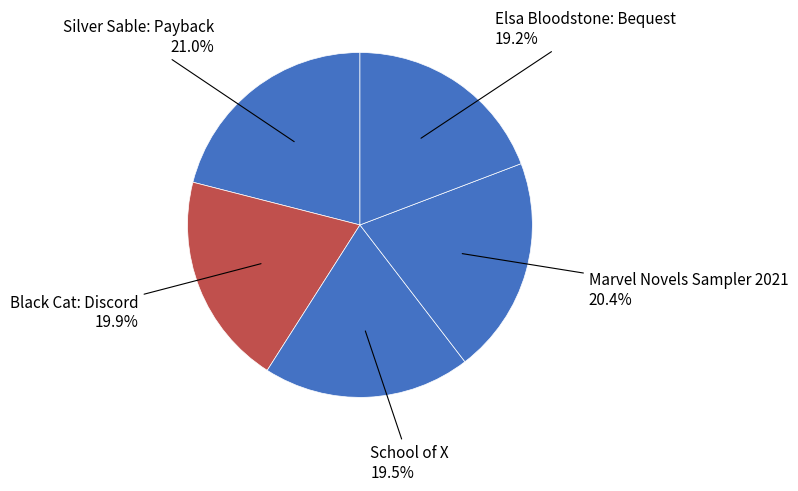

How many segments does this pie chart have?

5